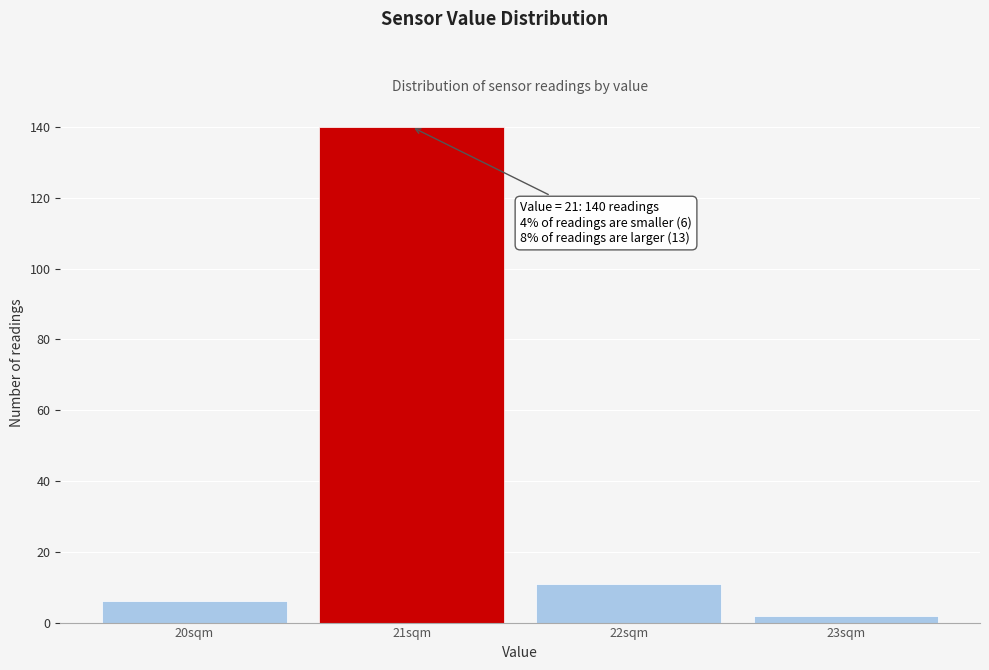

Which range on the x-axis has the tallest bar?

20.5 to 21.5